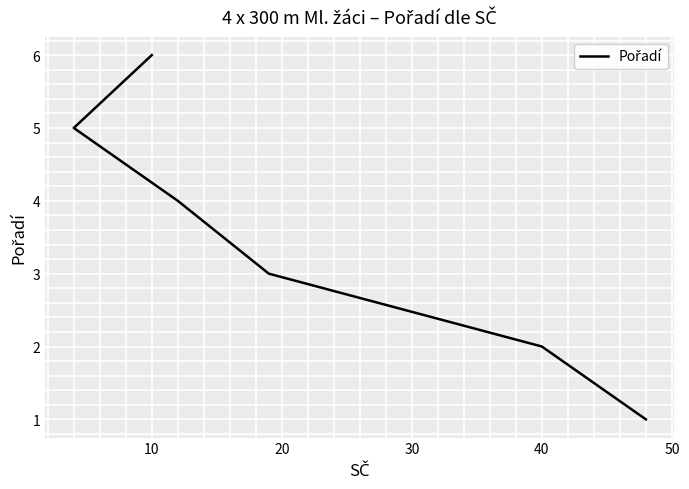

What is the value of the 4th point from the left?

4